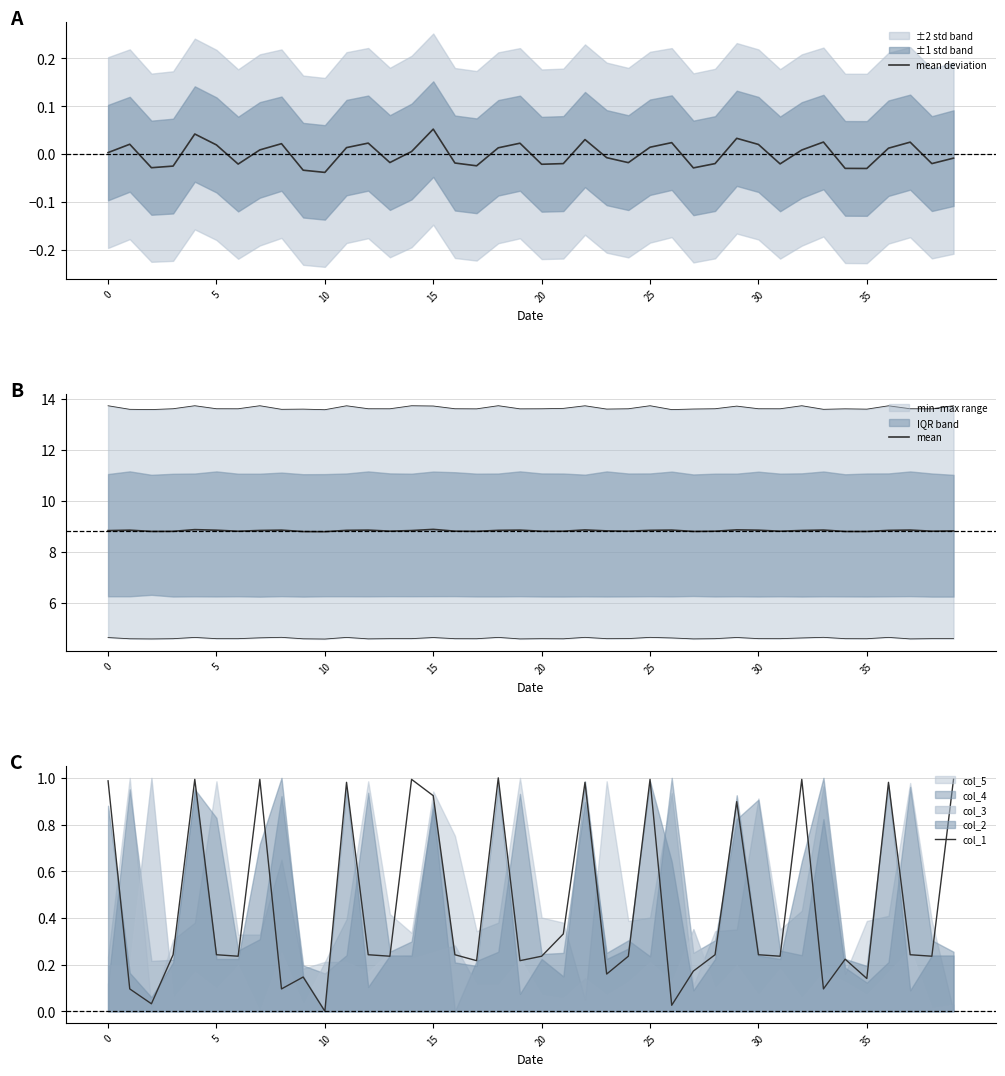

Read the col_1 value at 0.

1.0